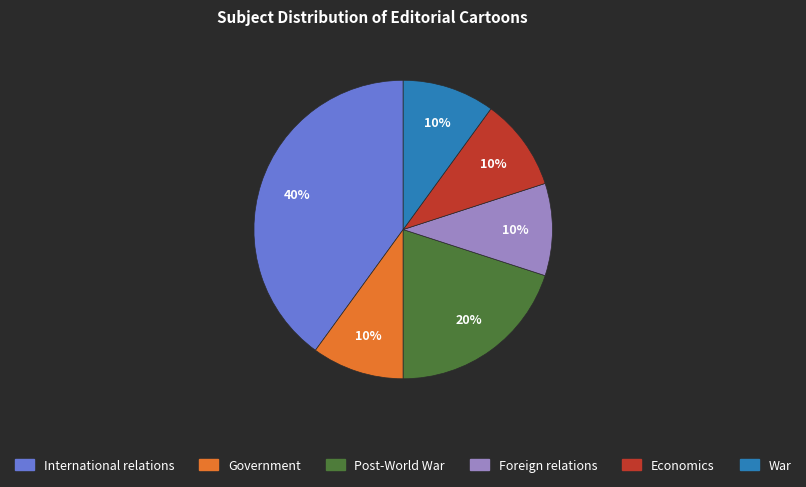

To the nearest percent, what is the difference between the largest and smallest slice percentages?

30%